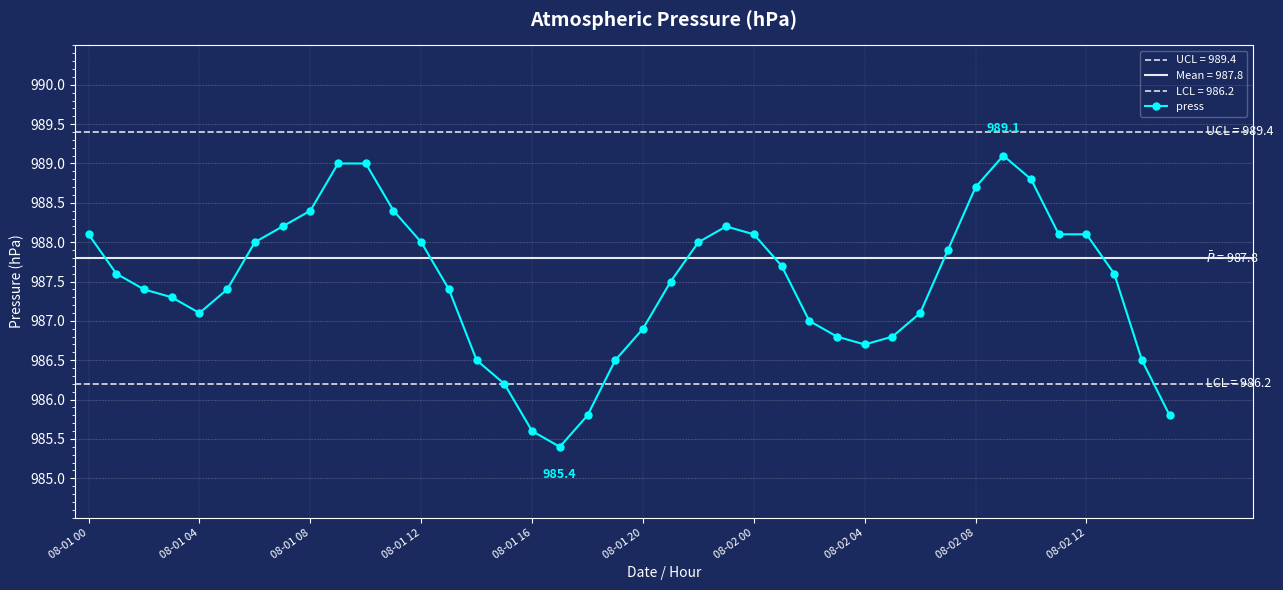

What is the difference between the values at 28 and 34?

2.1